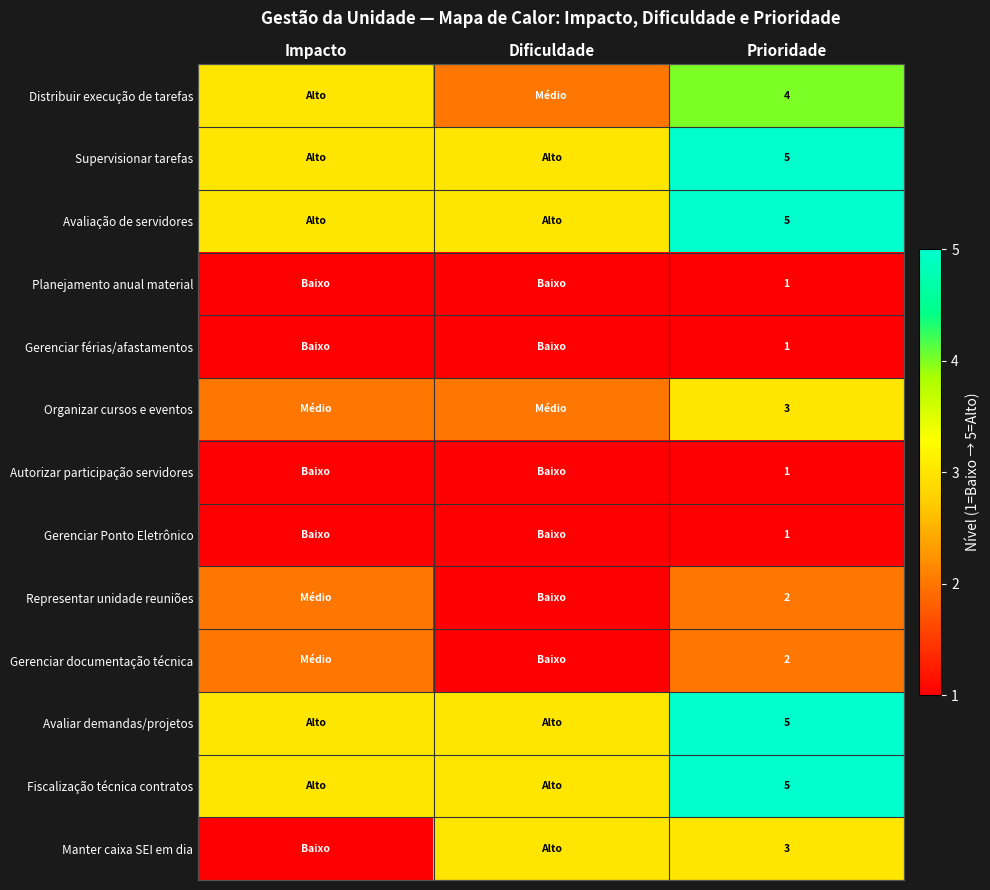

What is the difference between the highest and lowest values at Prioridade?

4